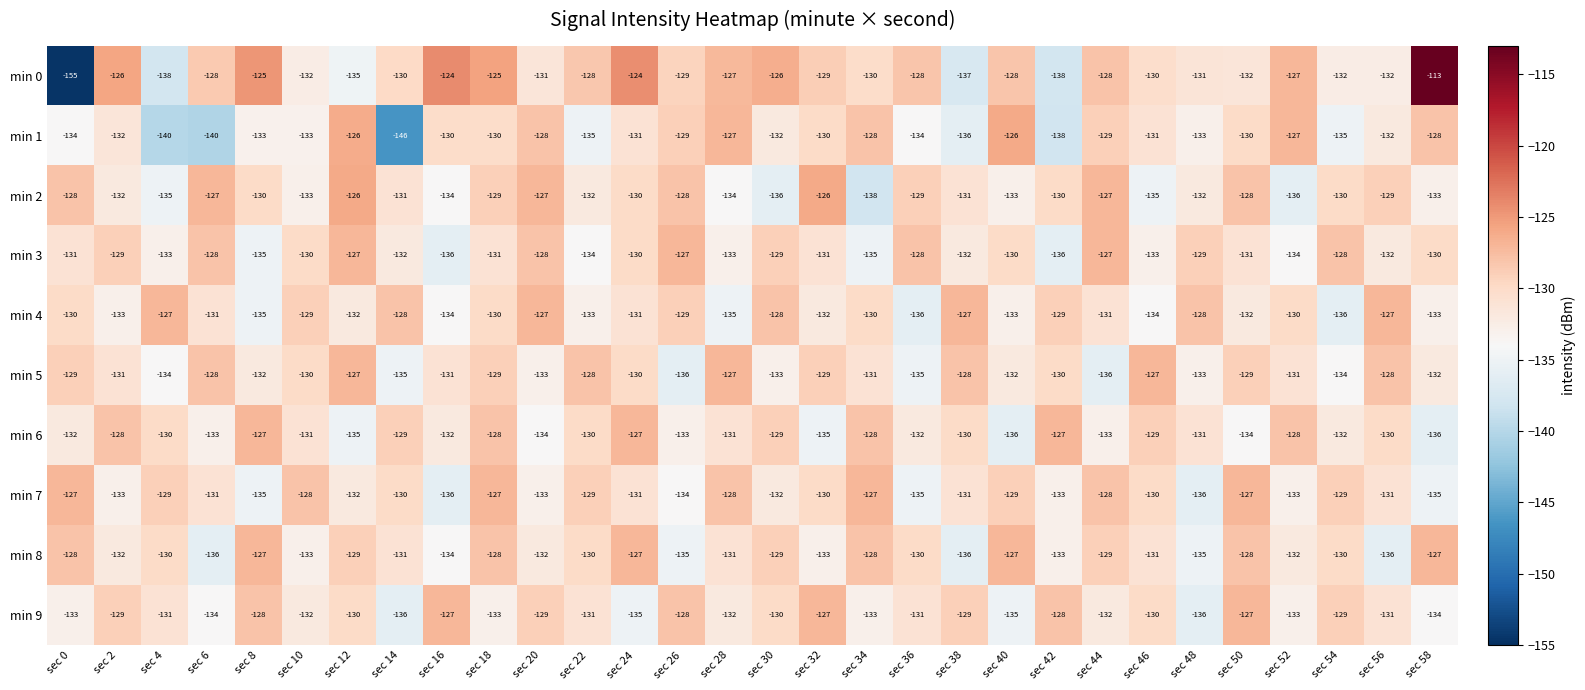

How many categories are shown in the chart?

30